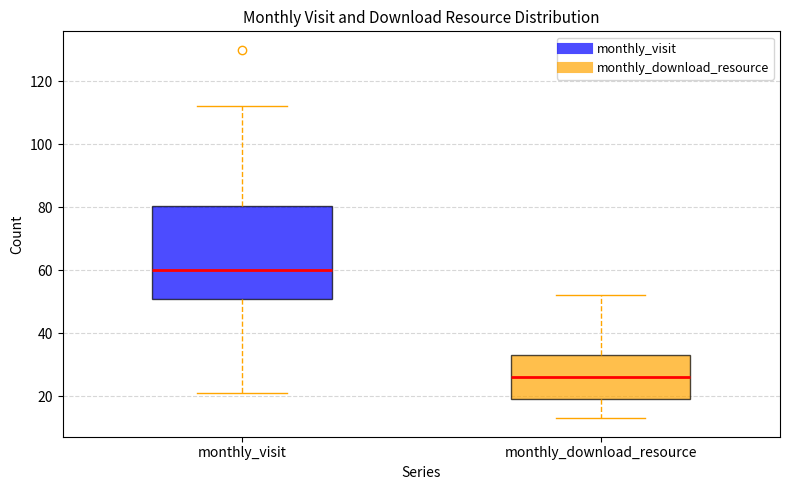

Reading left to right, transcribe this box plot: for each box, give where its median line is, the range the box spans, and where its two whiskers end, as read against the y-axis. The values are not printed on the chart, so give them approximately, as read against the axis.

monthly_visit: median 60, box 52 to 80, whiskers 22 to 112
monthly_download_resource: median 26, box 20 to 34, whiskers 14 to 52